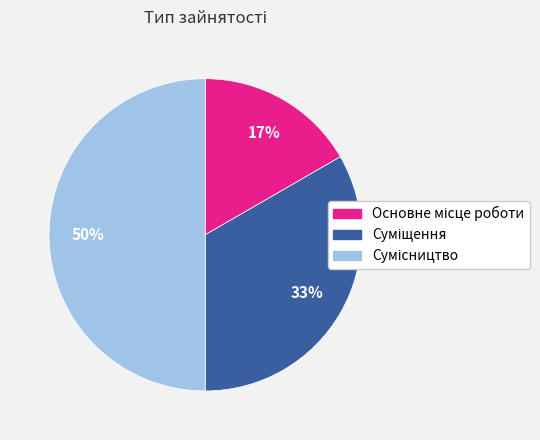

To the nearest percent, what is the average slice percentage?

33%